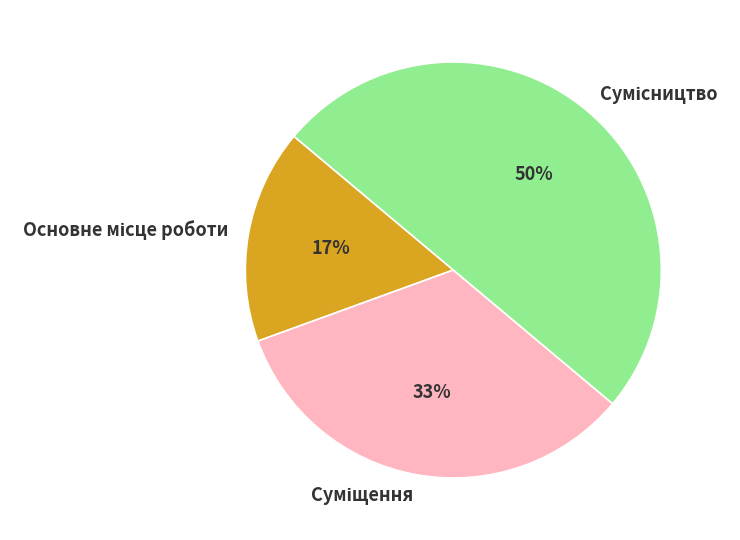

Count the number of slices in the pie.

3